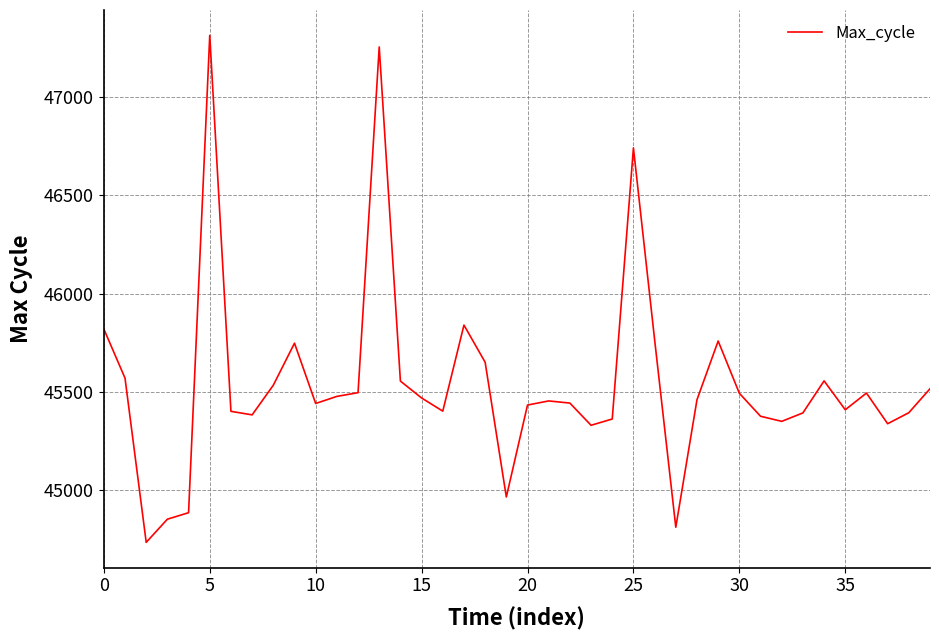

What is the smallest value displayed?

44734